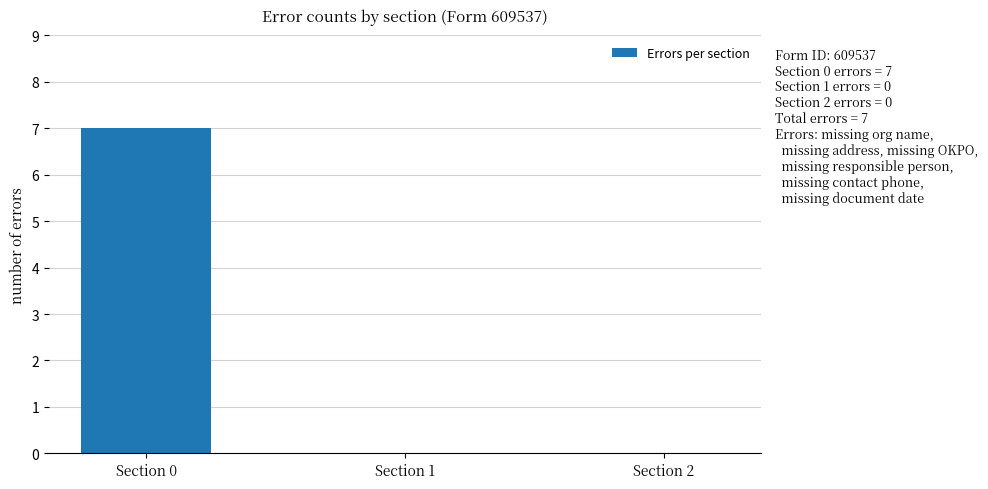

What is the sum of all values?

7